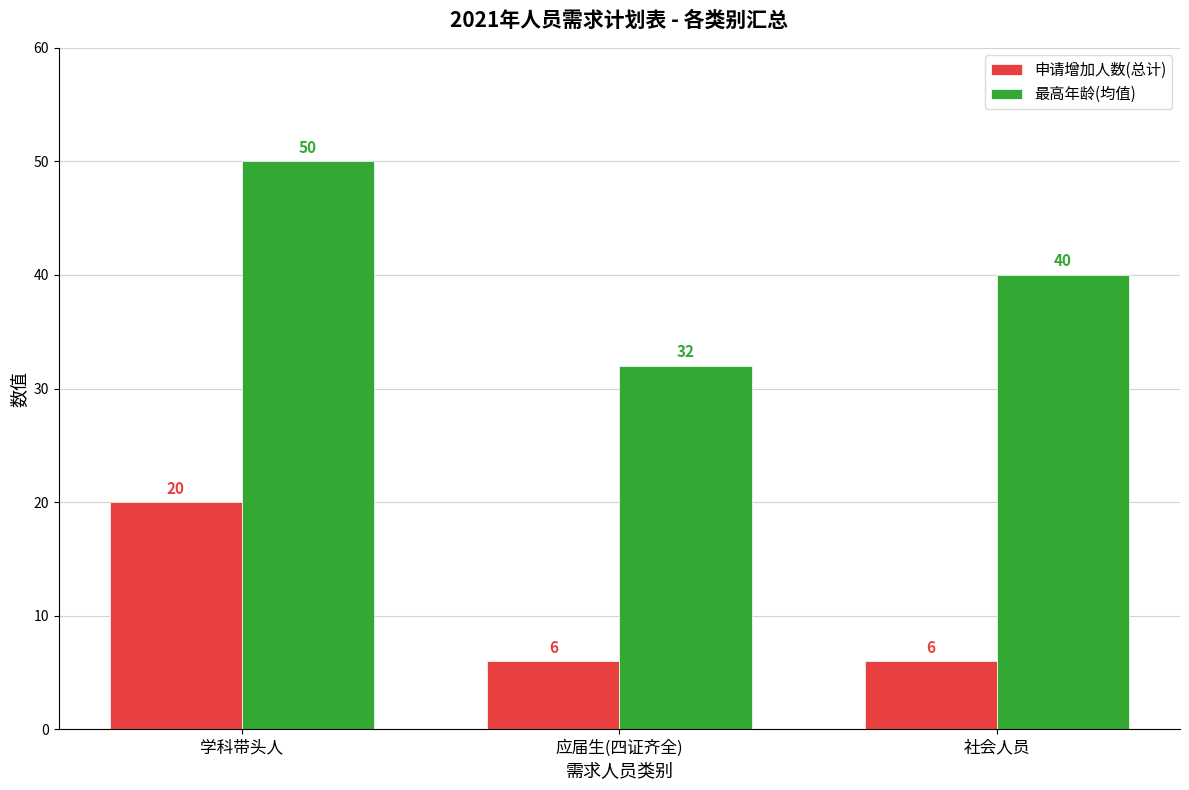

At 学科带头人, list the series in order from smallest to largest.

申请增加人数(总计), 最高年龄(均值)